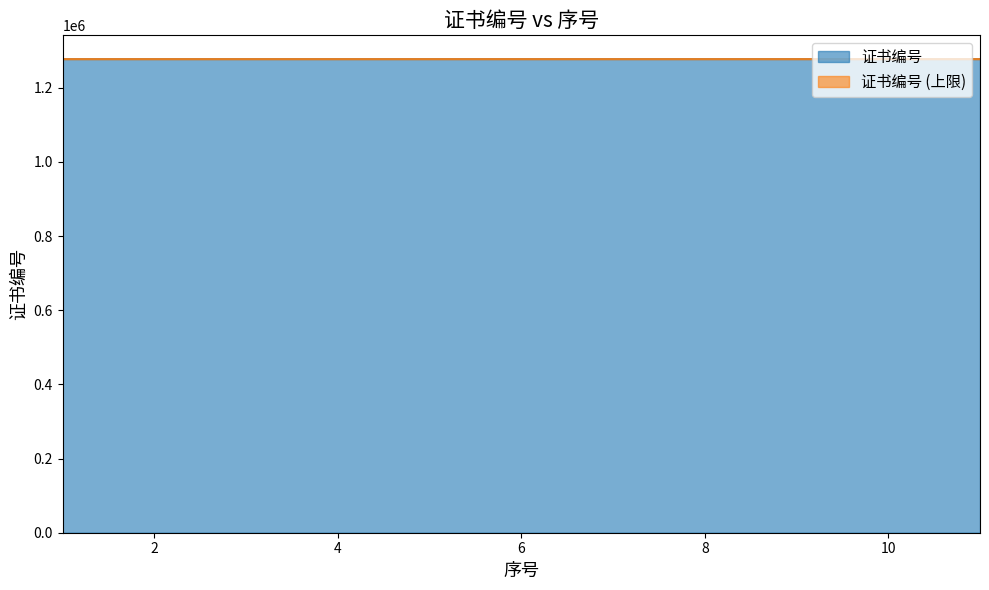

What is the difference between the values at 11 and 5?

8.0